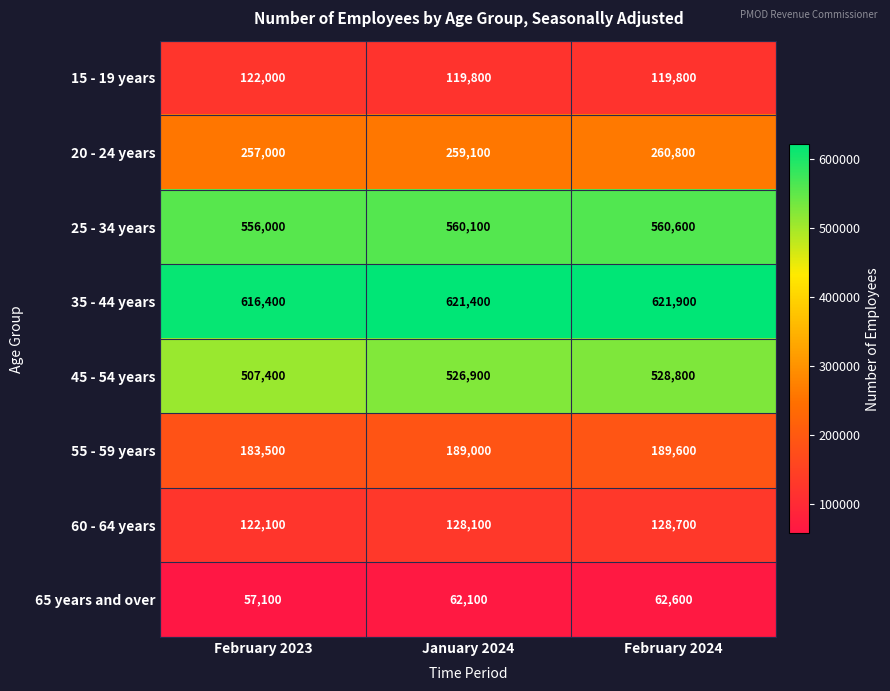

At which label is 20 - 24 years closest to 258900?

January 2024